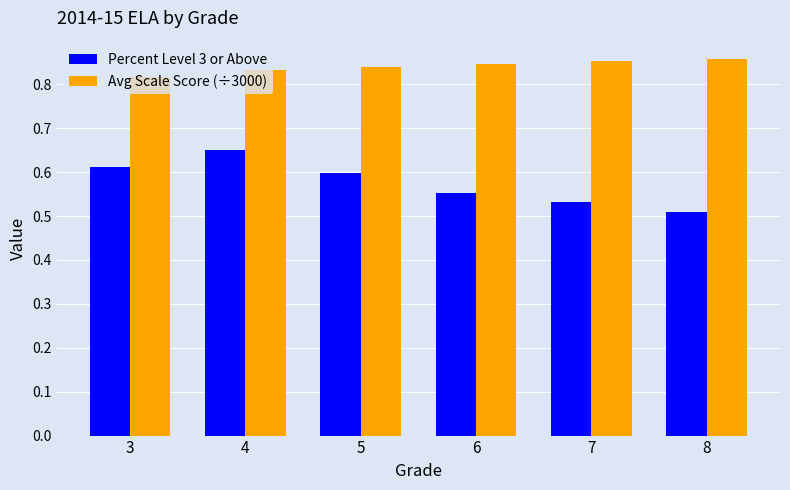

What is the spread (max minus min) of values at 7?

0.3